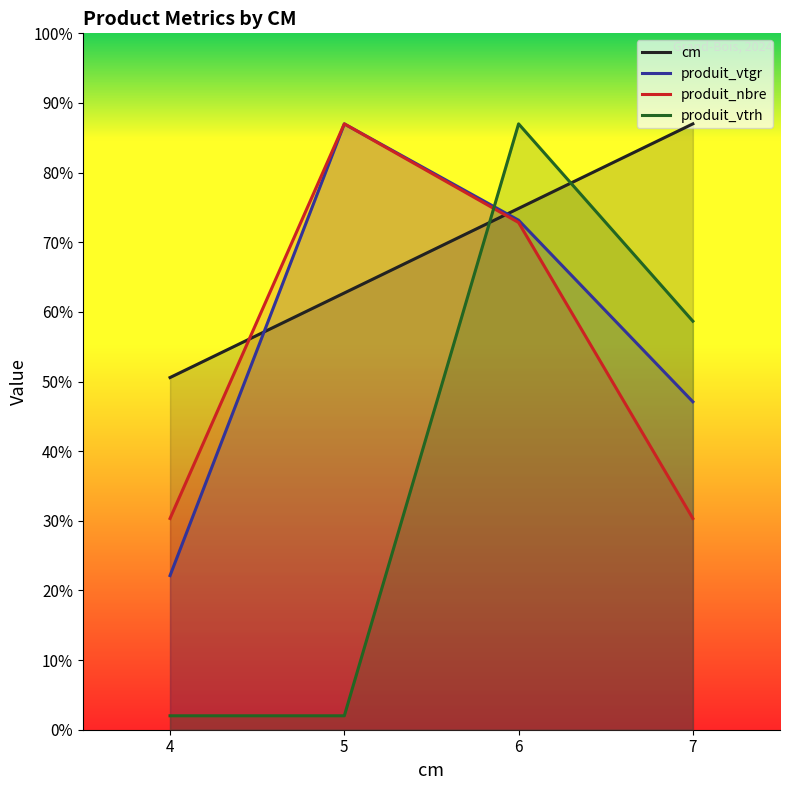

What is the difference between the produit_nbre values at 5 and 4?

56.7